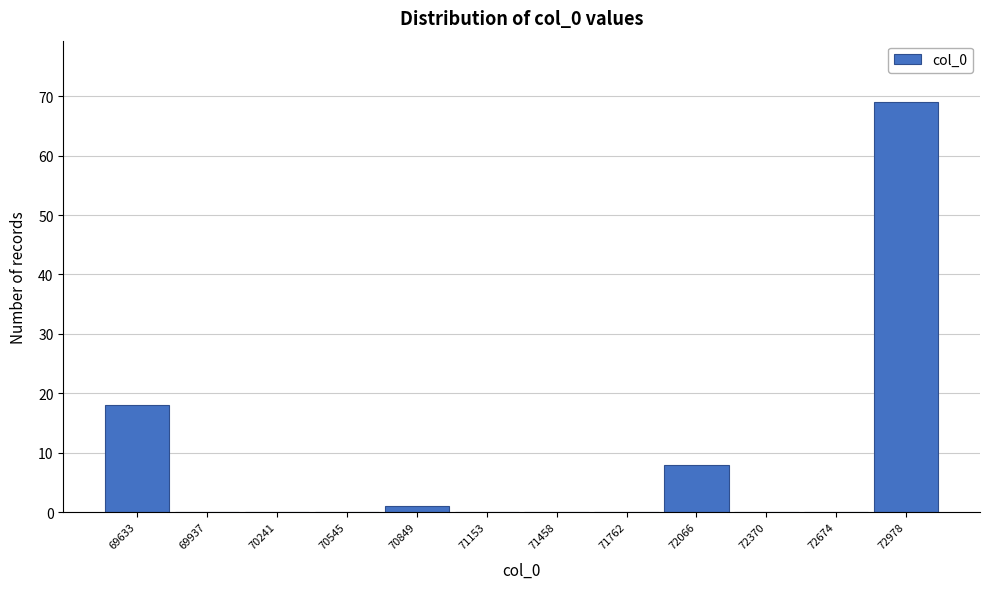

Reading left to right, what are all the values shown in this chart?

69633=18	69937=0	70241=0	70545=0	70849=1	71153=0	71458=0	71762=0	72066=8	72370=0	72674=0	72978=69